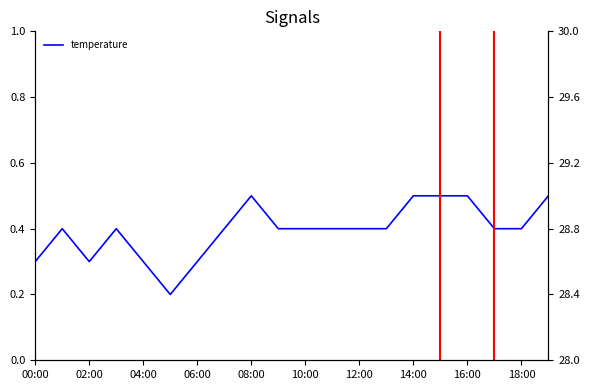

Which series has the widest spread of values?

humidity